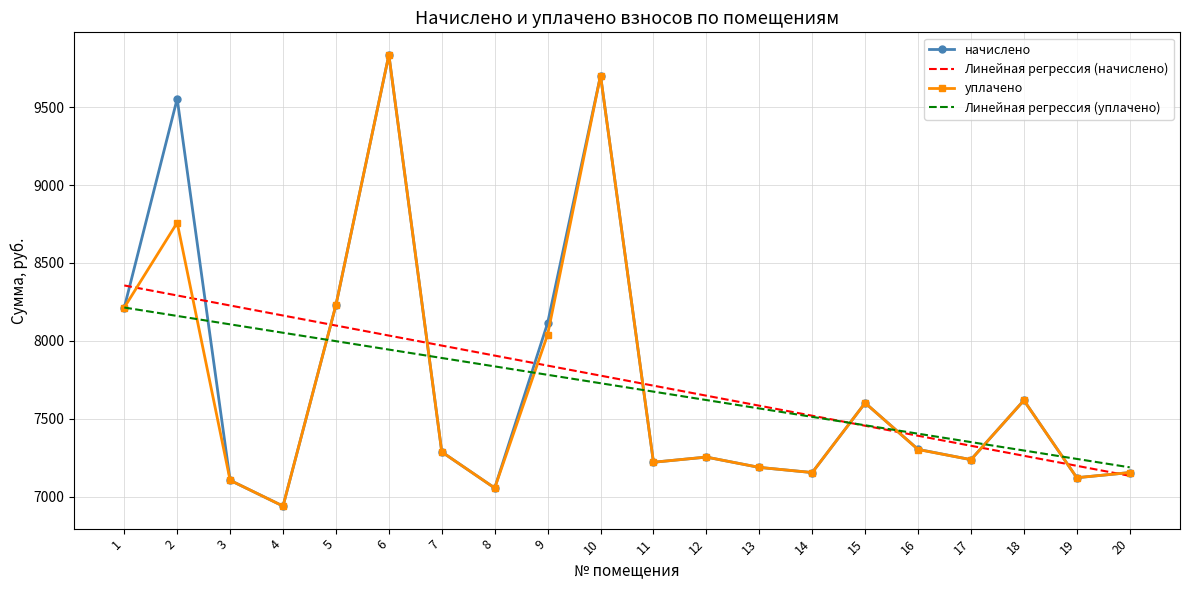

The Линейная регрессия (начислено) series shows 8227.0 at 3. True or false?

True